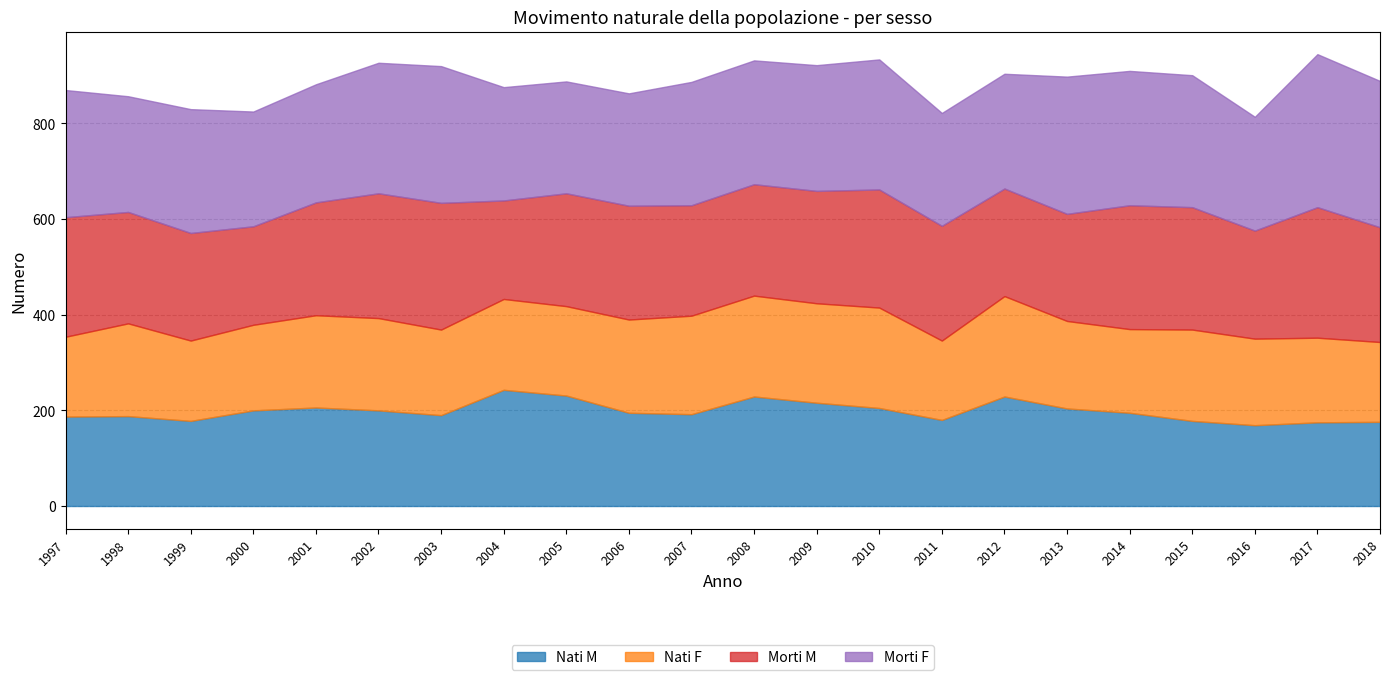

Which has a higher value, 2007 or 2018?

2007